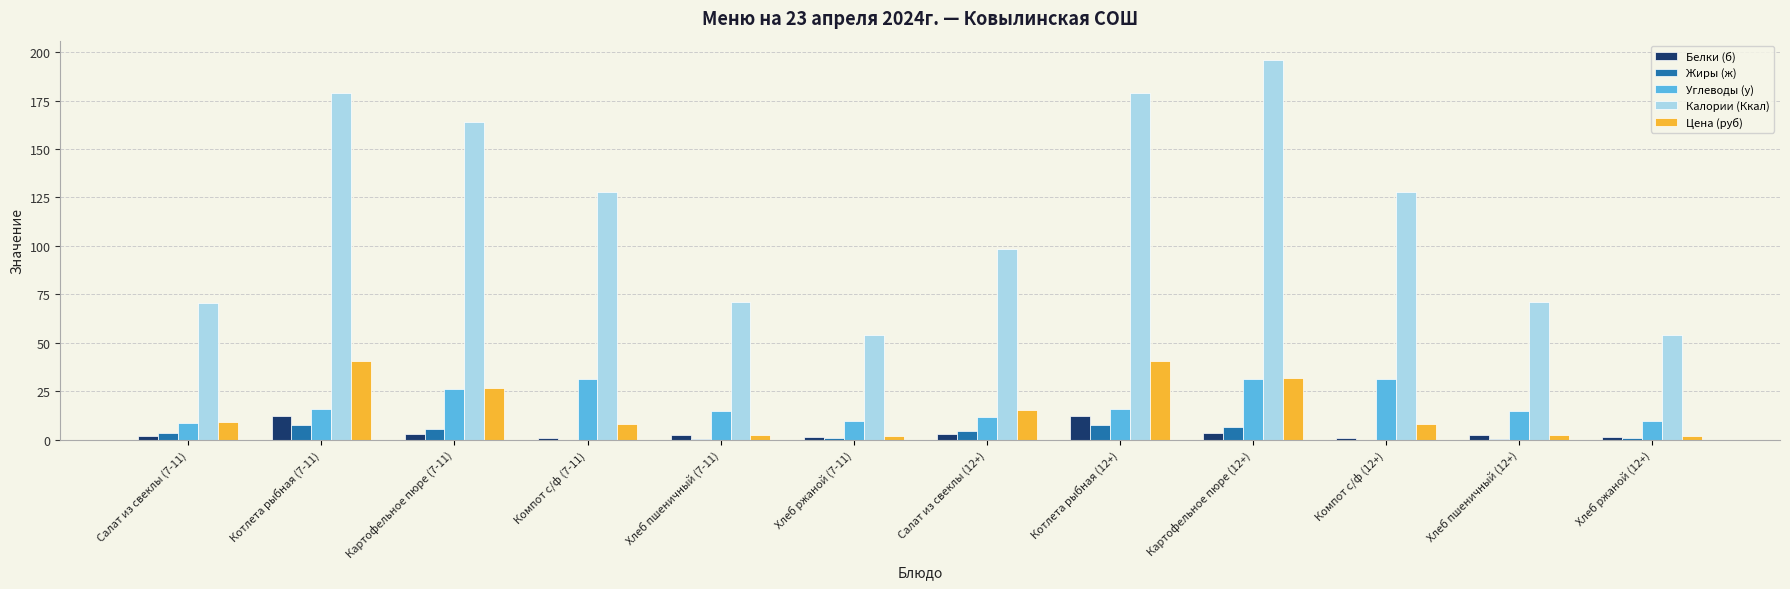

Which series has the largest total across all categories?

Калории (Ккал)